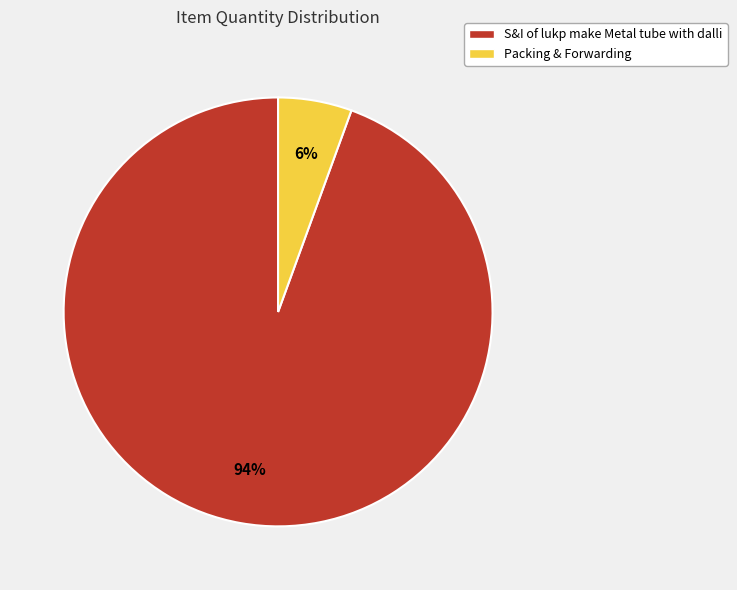

To the nearest percent, what percentage of the pie is S&I of lukp make Metal tube with dalli?

94%